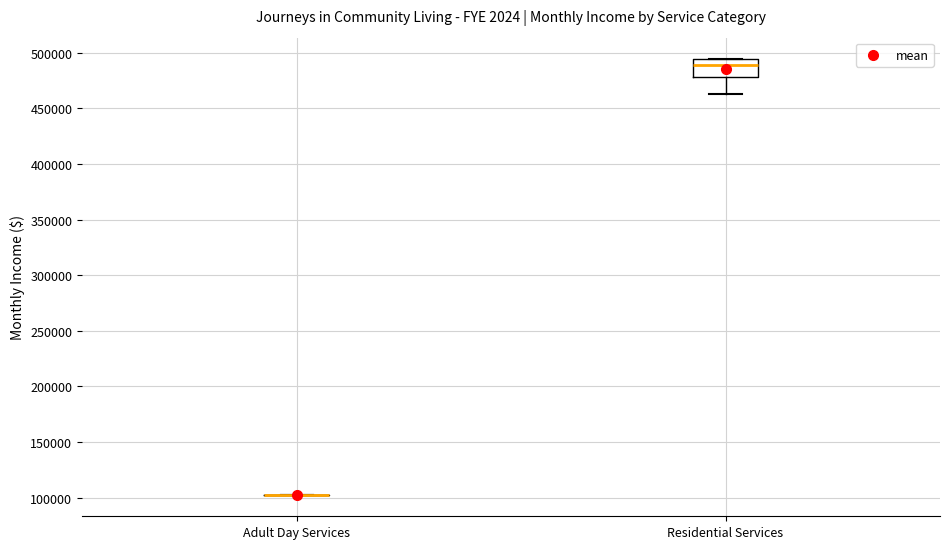

Reading left to right, transcribe this box plot: for each box, give where its median line is, the range the box spans, and where its two whiskers end, as read against the y-axis. The values are not printed on the chart, so give them approximately, as read against the axis.

Adult Day Services: box collapsed to a line at 105000, whiskers 105000 to 105000
Residential Services: median 490000, box 480000 to 495000, whiskers 465000 to 495000